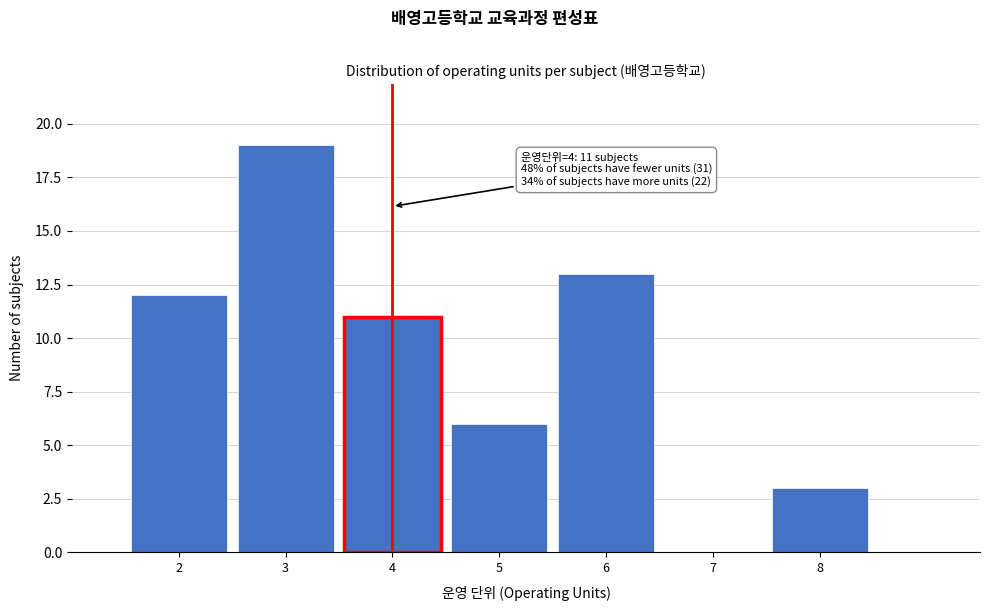

Which range on the x-axis has the tallest bar?

2.5 to 3.5